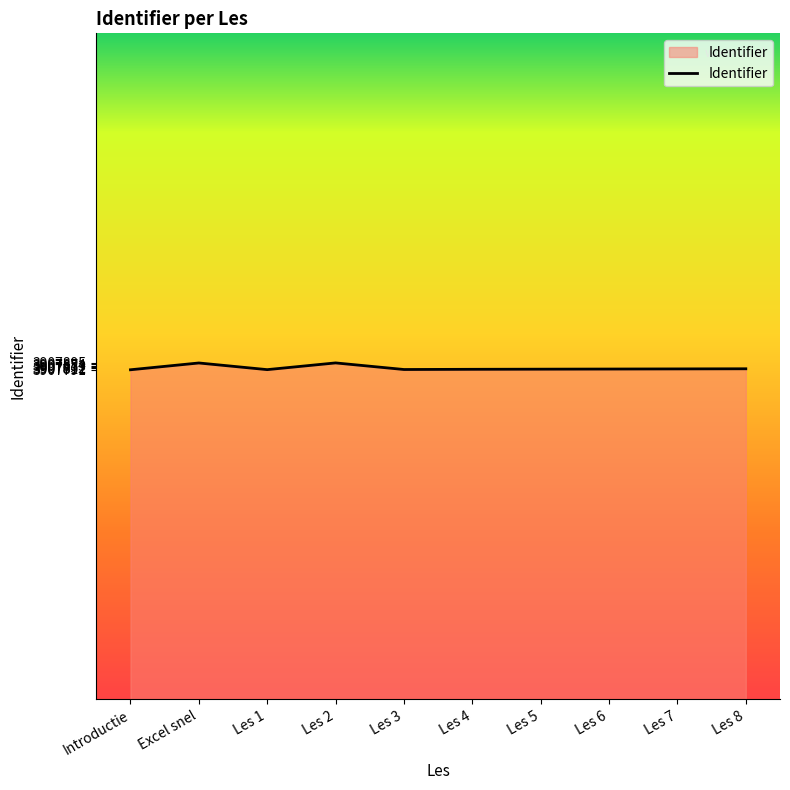

What is the greatest value displayed?

3907895